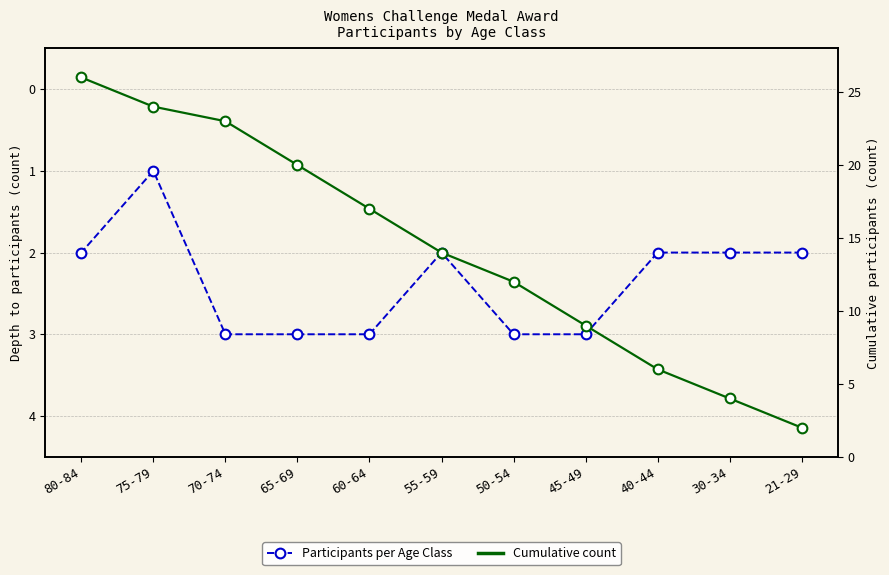

Rank the series by their average value, from highest to lowest.

Cumulative Participants, Participants per Age Class